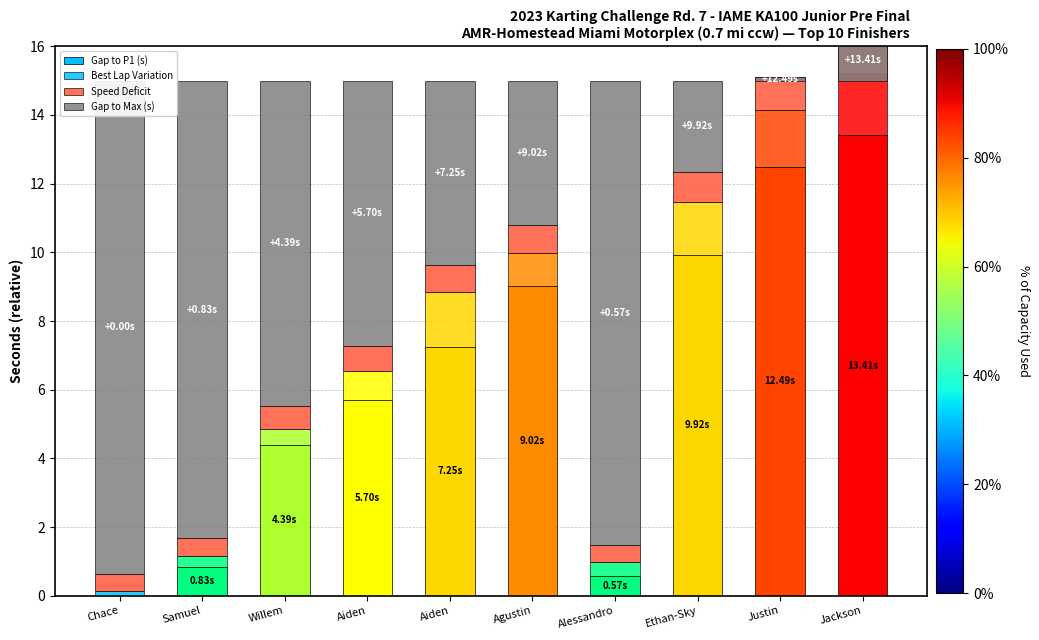

What are all the series names shown in the legend?

Gap to P1 (s), Best Lap Variation, Speed Deficit, Gap to Max (s)